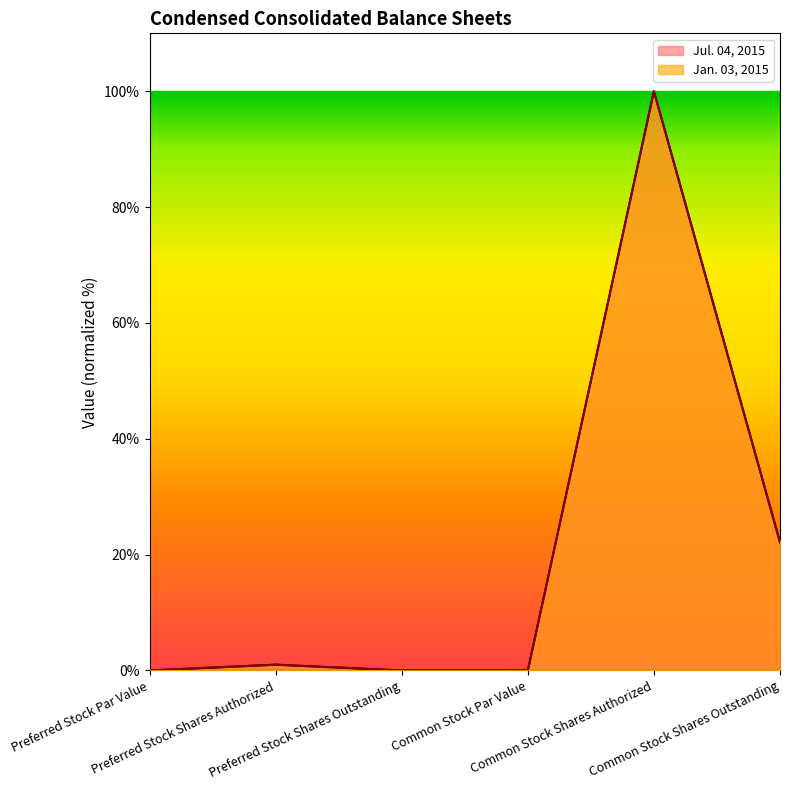

The value of Jan. 03, 2015 at Common Stock Shares Outstanding is 22.1. True or false?

True